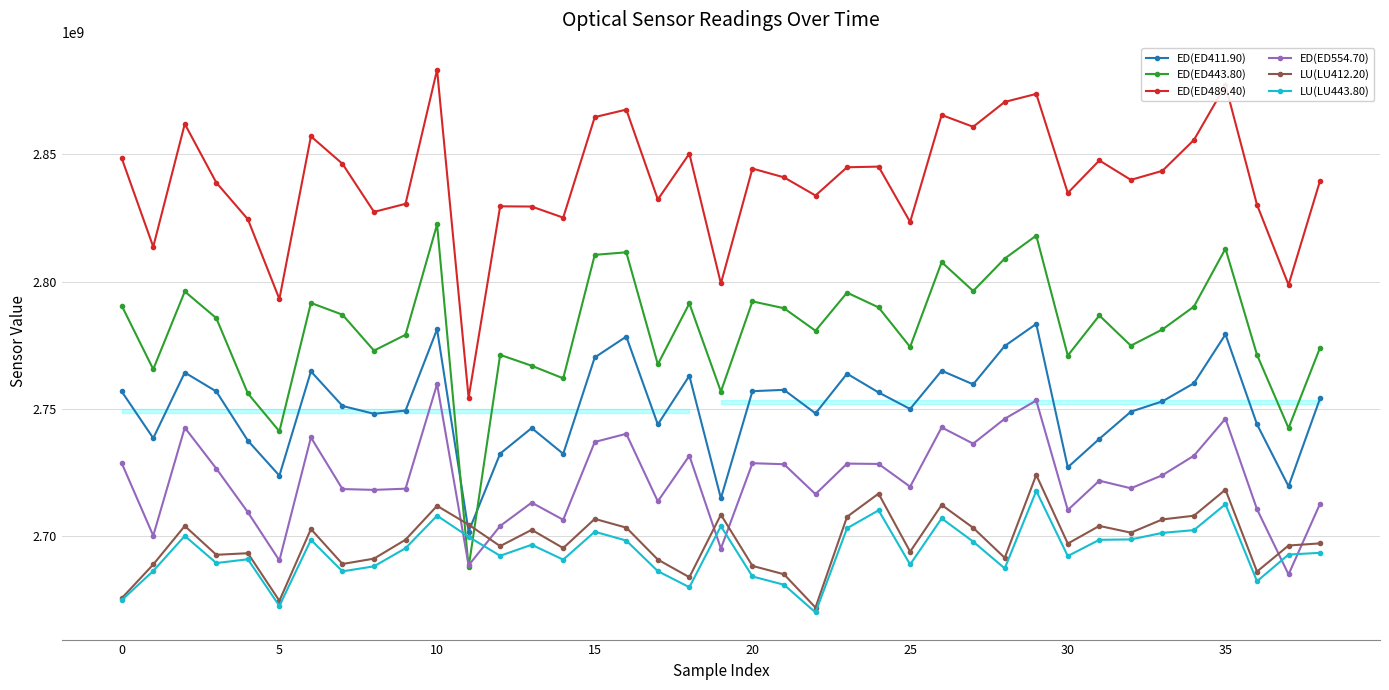

How many values in the LU(LU443.80) series exceed 2693557906?

19